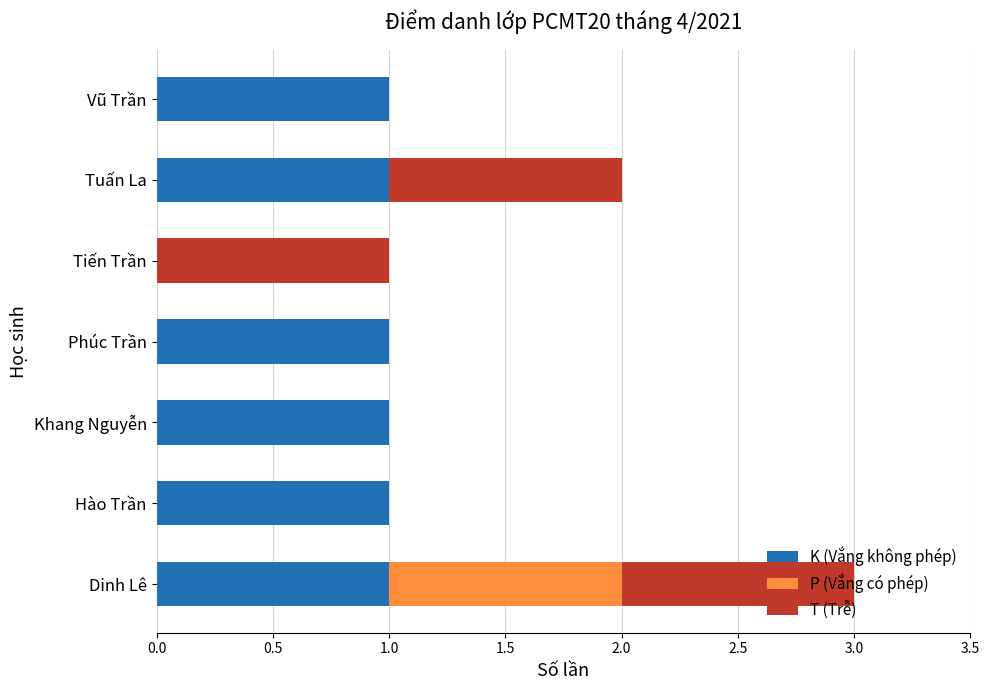

How many distinct data groups are displayed?

3